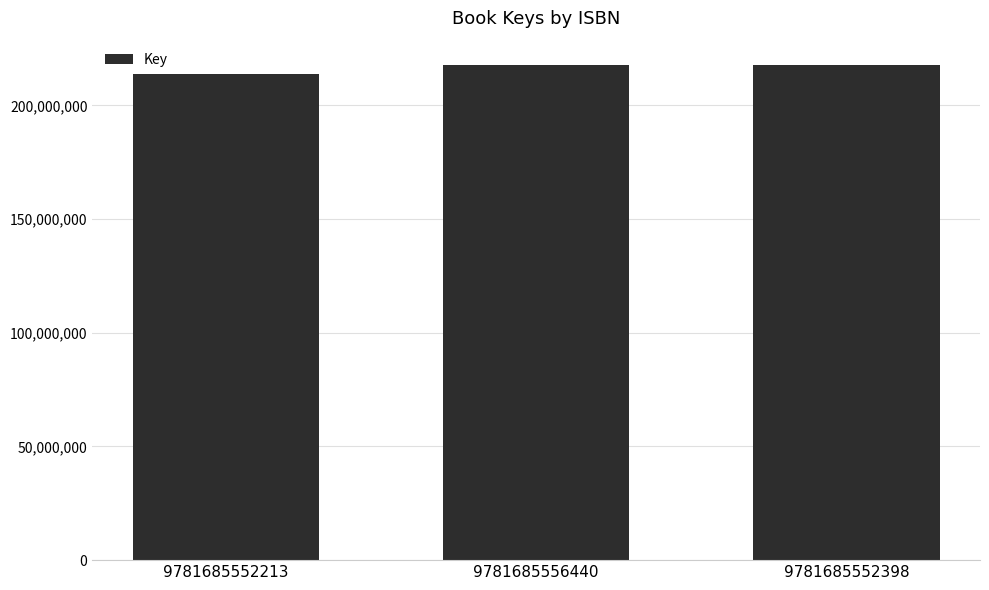

Does the chart contain stacked bars?

No